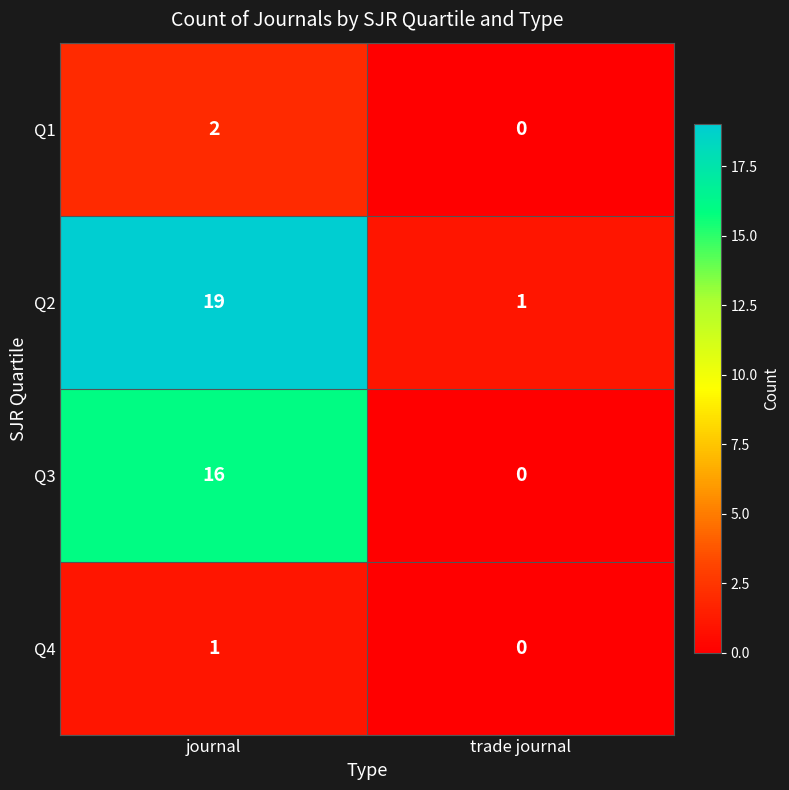

List the series in order of their peak value, highest first.

Q2, Q3, Q1, Q4